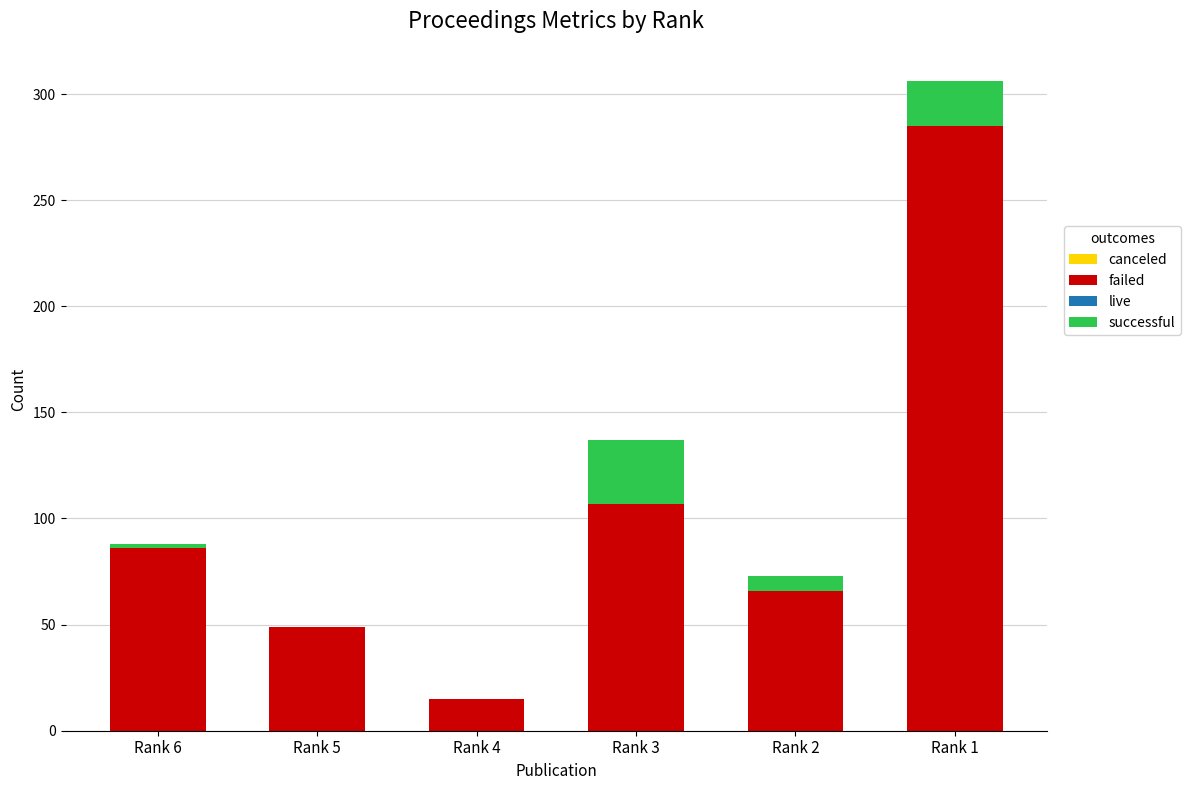

What is the highest value of the failed series?

285